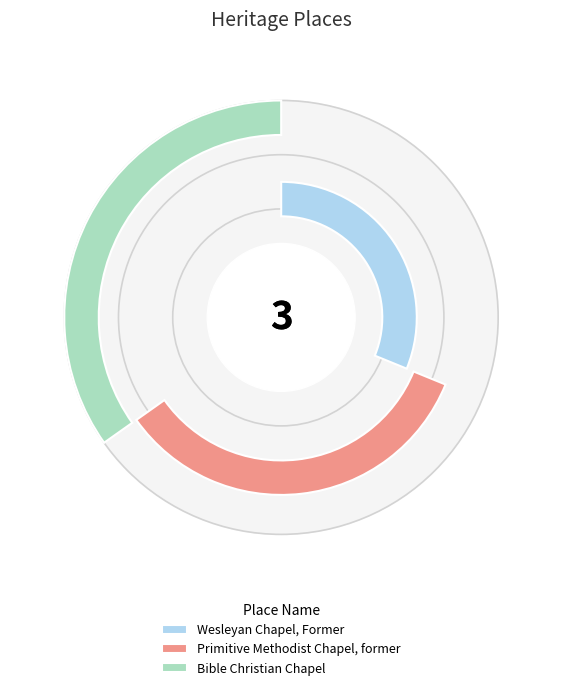

Is there any slice that represents more than half of the pie?

No